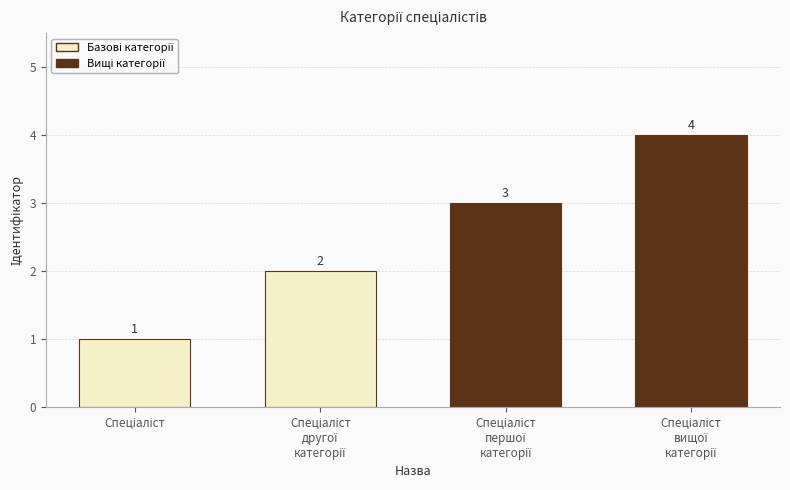

What is the label of the 4th bar from the right?

Спеціаліст